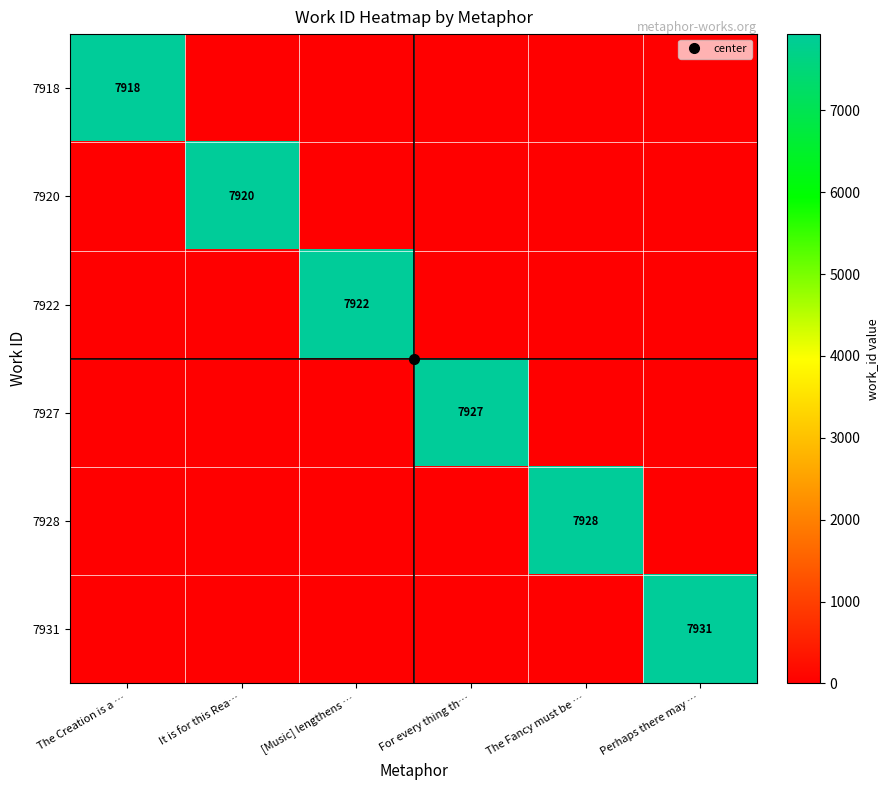

Is the value of 7920 at For every thing th… greater than the value of 7927 at The Fancy must be …?

No